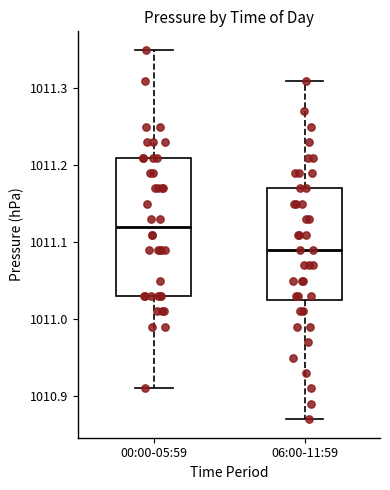

Reading left to right, read every box against the y-axis: the position of its median line, the range the box covers, and the ends of its whiskers. The values are not printed on the chart, so give them approximately, as read against the axis.

00:00-05:59: median 1011.12, box 1011.03 to 1011.21, whiskers 1010.91 to 1011.35
06:00-11:59: median 1011.09, box 1011.03 to 1011.17, whiskers 1010.87 to 1011.31